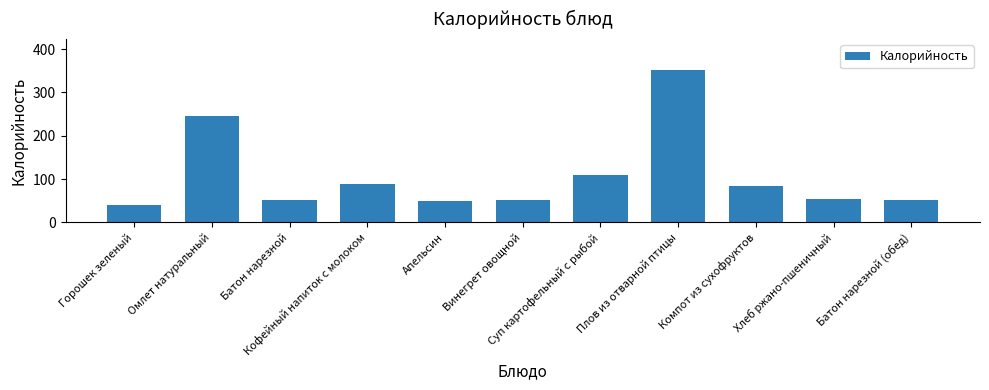

How many categories are shown in the chart?

11